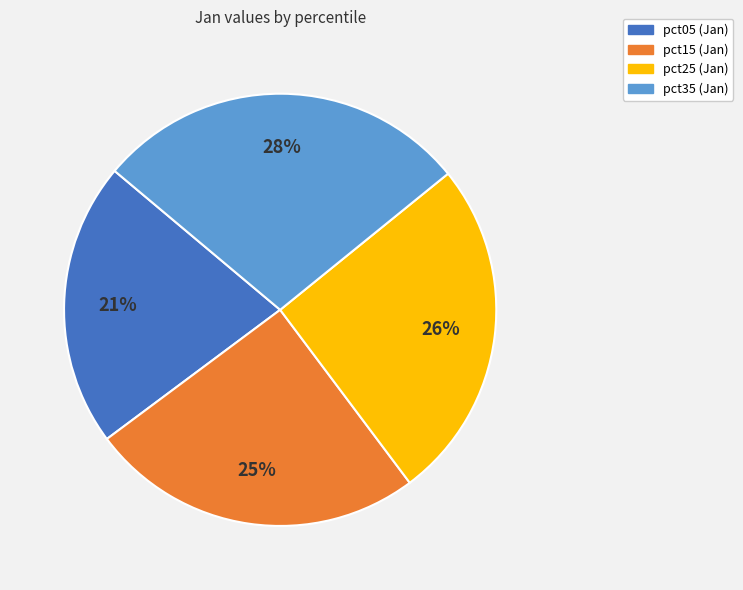

Is there a majority slice in this chart?

No